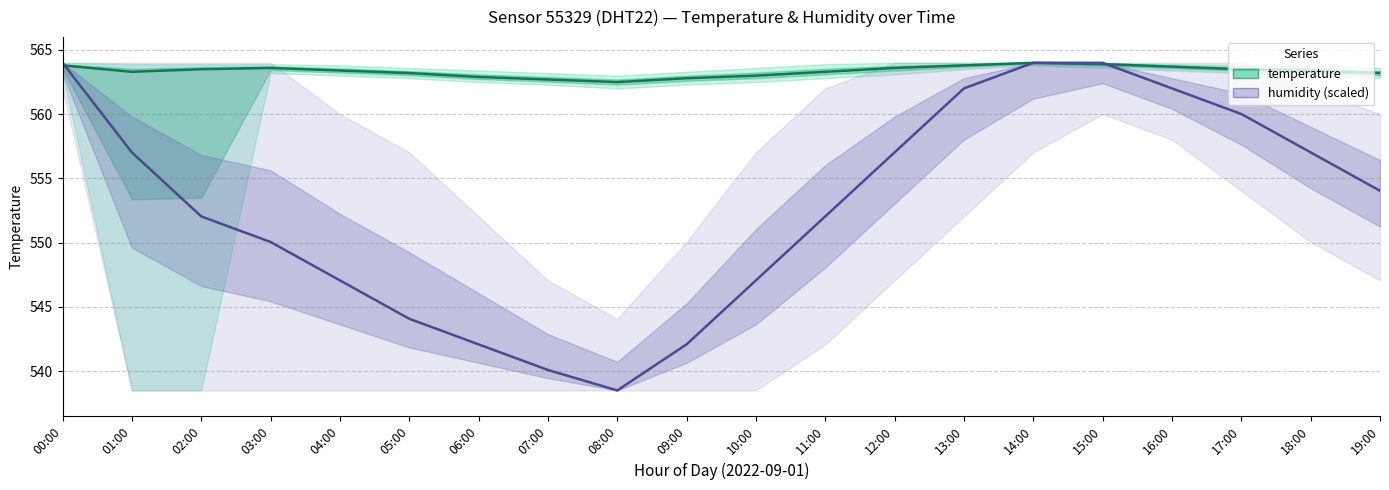

Reading left to right, extract all data points from this chart.

temperature: 563.8	563.3	563.5	563.6	563.4	563.2	562.9	562.7	562.5	562.8	563.0	563.3	563.6	563.8	564.0	563.9	563.7	563.5	563.4	563.2
humidity (scaled): 564.0	557.0	552.0	550.1	547.1	544.1	542.1	540.1	538.5	542.1	547.1	552.0	557.0	562.0	564.0	564.0	562.0	560.0	557.0	554.0